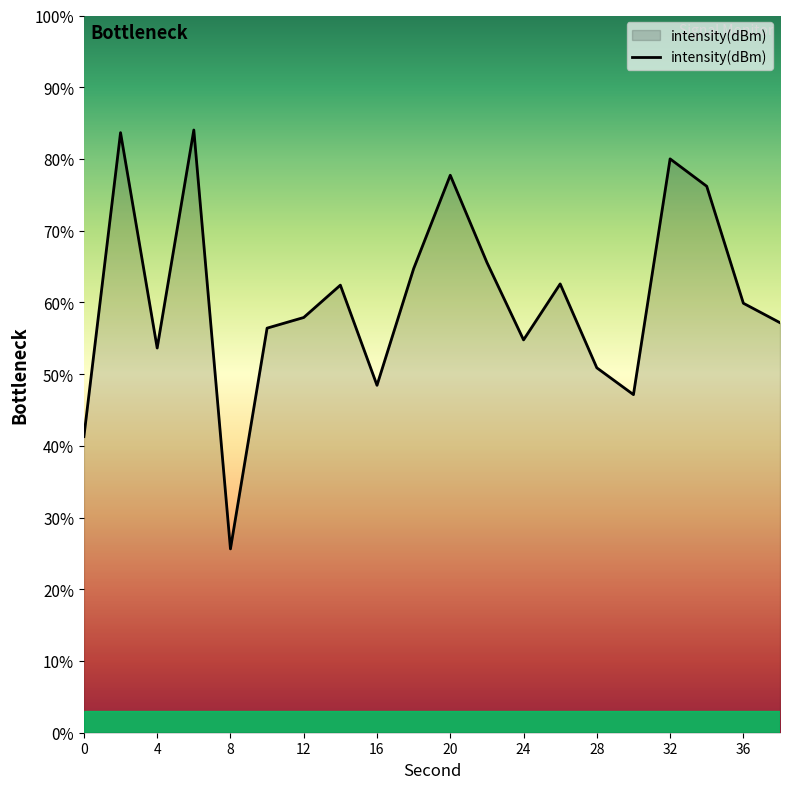

What is the difference between the maximum and minimum values?

58.4